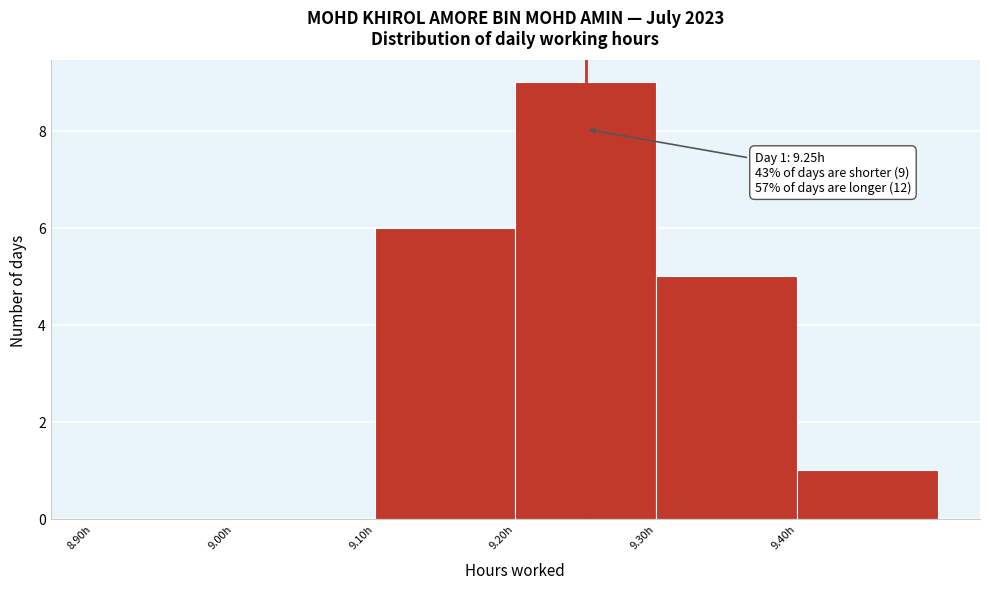

Which range on the x-axis has the tallest bar?

9.2 to 9.3